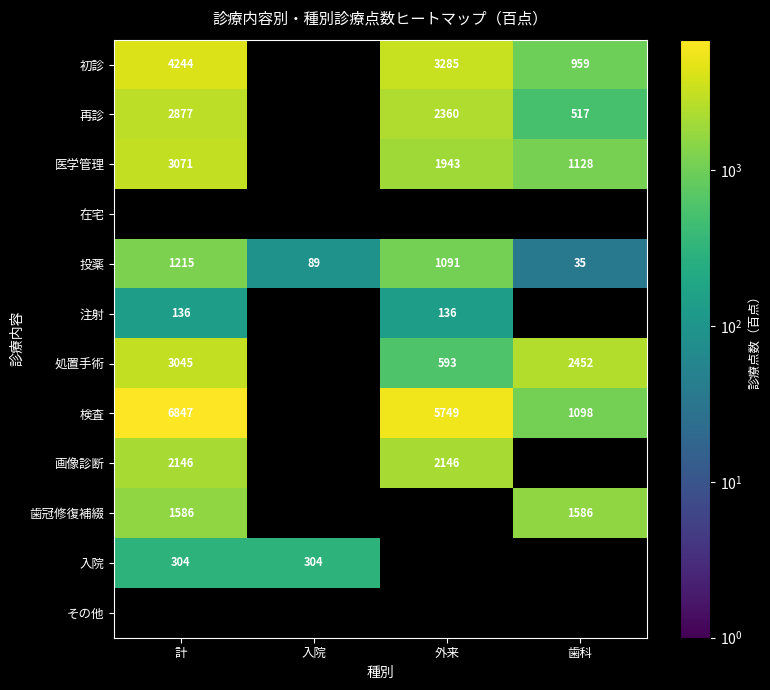

What is the smallest value displayed?

35.0